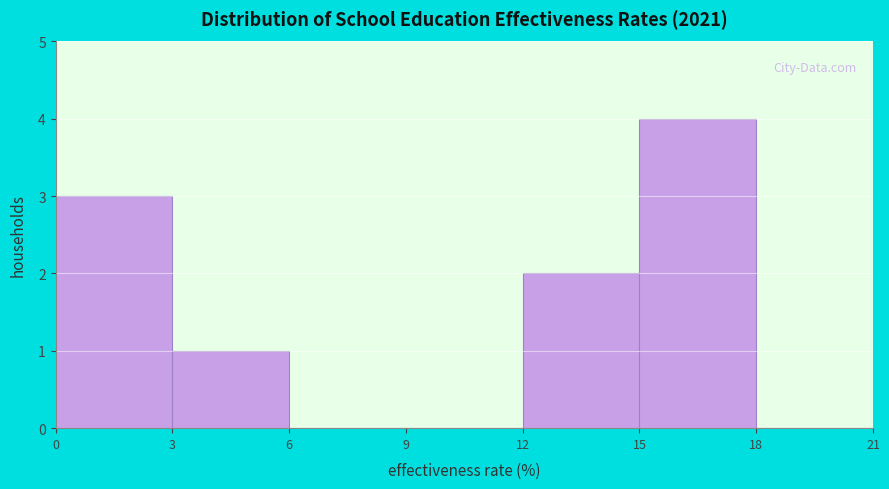

What is the height of the bar covering 12 to 15 on the x-axis? The values are not printed on the chart, so give them approximately, as read against the axis.

2